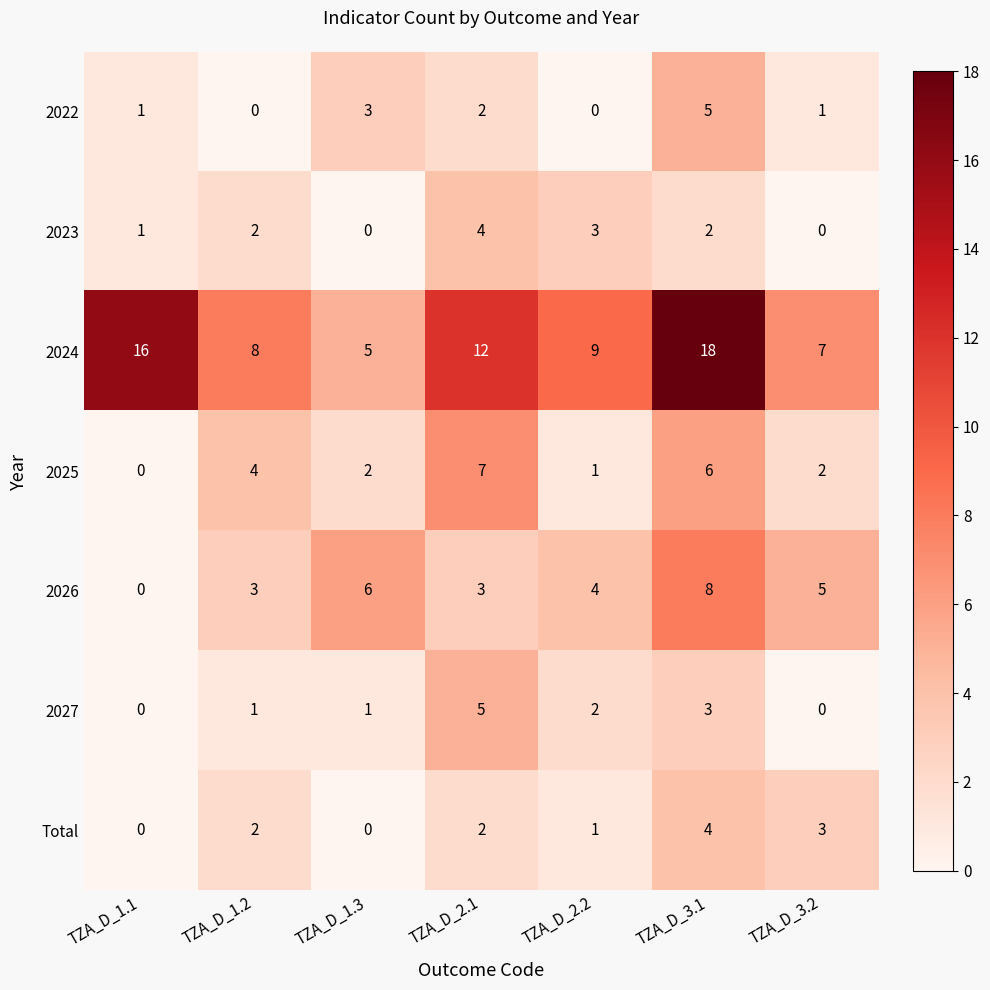

What is the average value of the 2025 series?

3